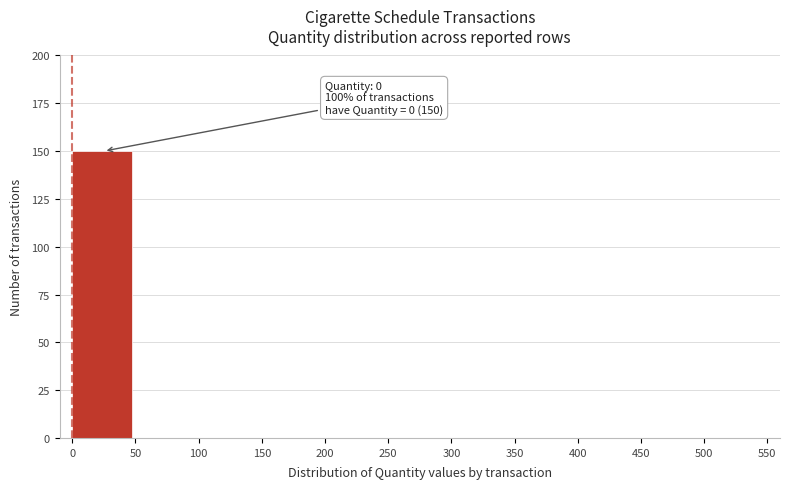

Reading left to right, transcribe all the data shown in this chart.

0=150	50=0	100=0	150=0	200=0	250=0	300=0	350=0	400=0	450=0	500=0